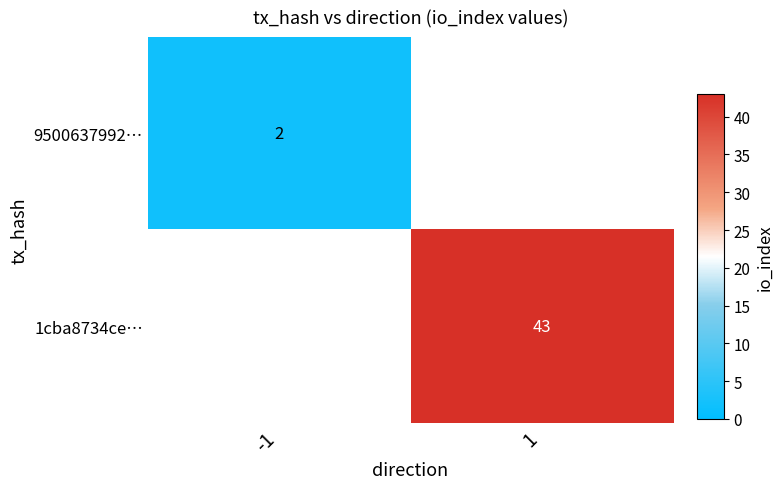

Which category has the highest value across all series?

1